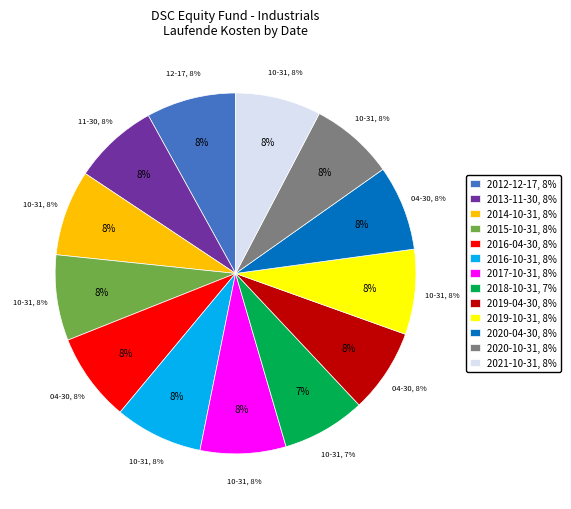

What percentage is the 2013-11-30 slice, to the nearest percent?

8%